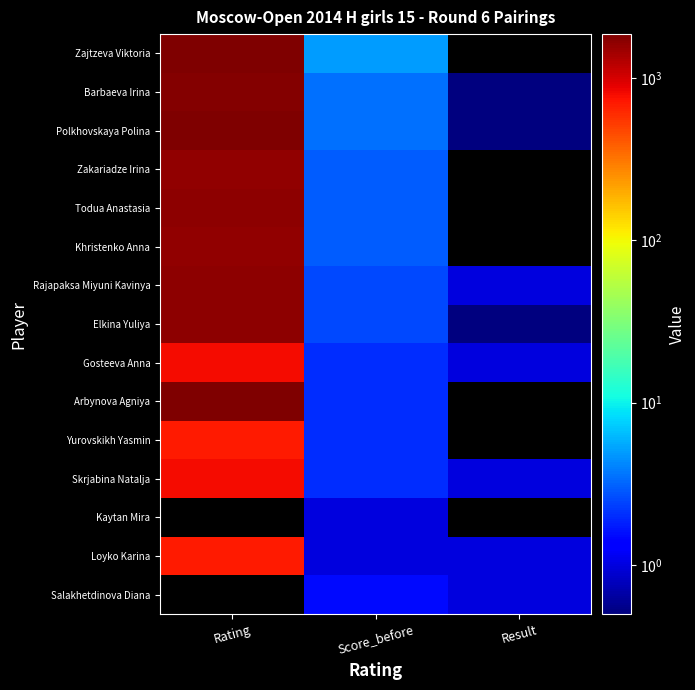

Reading left to right, list all the values displayed in this chart.

Zajtzeva Viktoria: Rating=1857.0	Score_before=5.0	Result=0.0
Barbaeva Irina: Rating=1746.0	Score_before=3.5	Result=0.5
Polkhovskaya Polina: Rating=1828.0	Score_before=3.5	Result=0.5
Zakariadze Irina: Rating=1611.0	Score_before=3.0	Result=0.0
Todua Anastasia: Rating=1665.0	Score_before=3.0	Result=0.0
Khristenko Anna: Rating=1595.0	Score_before=3.0	Result=0.0
Rajapaksa Miyuni Kavinya: Rating=1635.0	Score_before=2.5	Result=1.0
Elkina Yuliya: Rating=1663.0	Score_before=2.5	Result=0.5
Gosteeva Anna: Rating=800.0	Score_before=2.0	Result=1.0
Arbynova Agniya: Rating=1837.0	Score_before=2.0	Result=0.0
Yurovskikh Yasmin: Rating=700.0	Score_before=2.0	Result=0.0
Skrjabina Natalja: Rating=800.0	Score_before=2.0	Result=1.0
Kaytan Mira: Rating=0.0	Score_before=1.0	Result=0.0
Loyko Karina: Rating=700.0	Score_before=1.0	Result=1.0
Salakhetdinova Diana: Rating=0.0	Score_before=1.5	Result=1.0